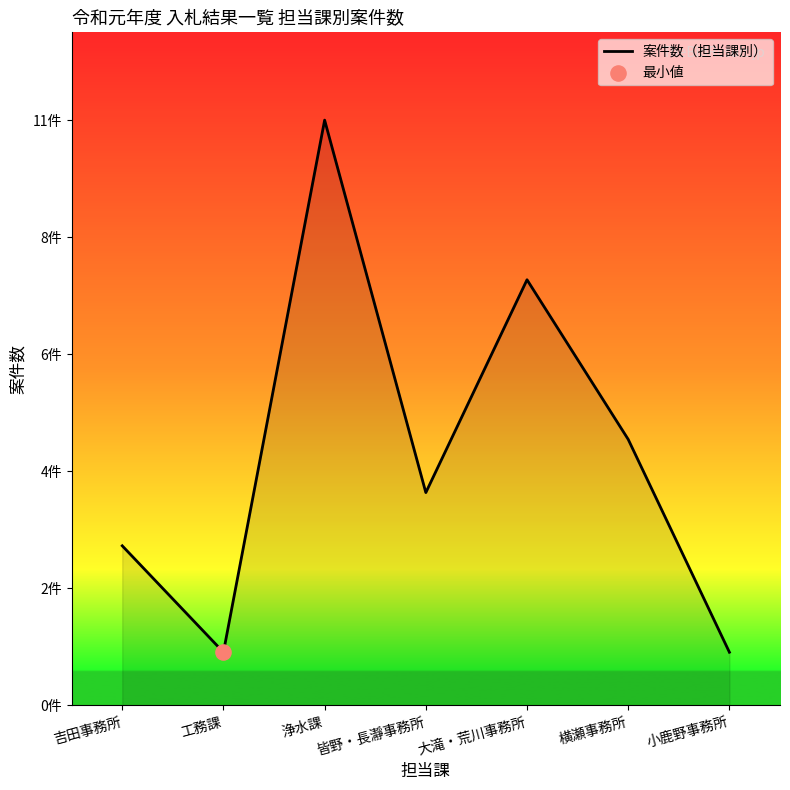

Approximately how many times larger is the value at 工務課 compared to 大滝・荒川事務所?

0.1